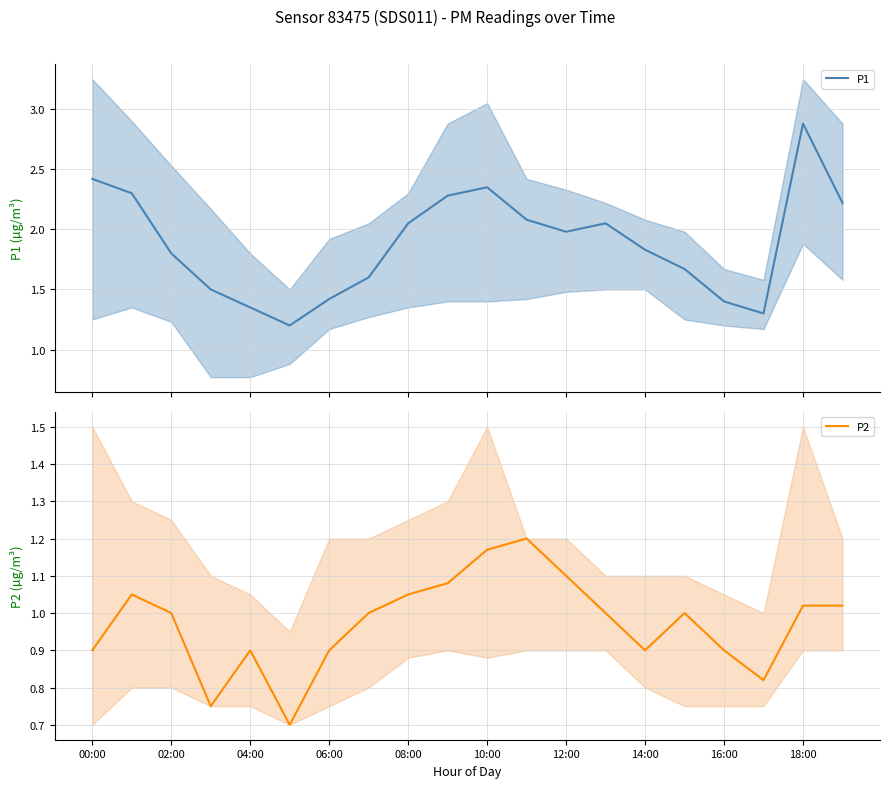

What is the highest value of the P1 series?

2.9